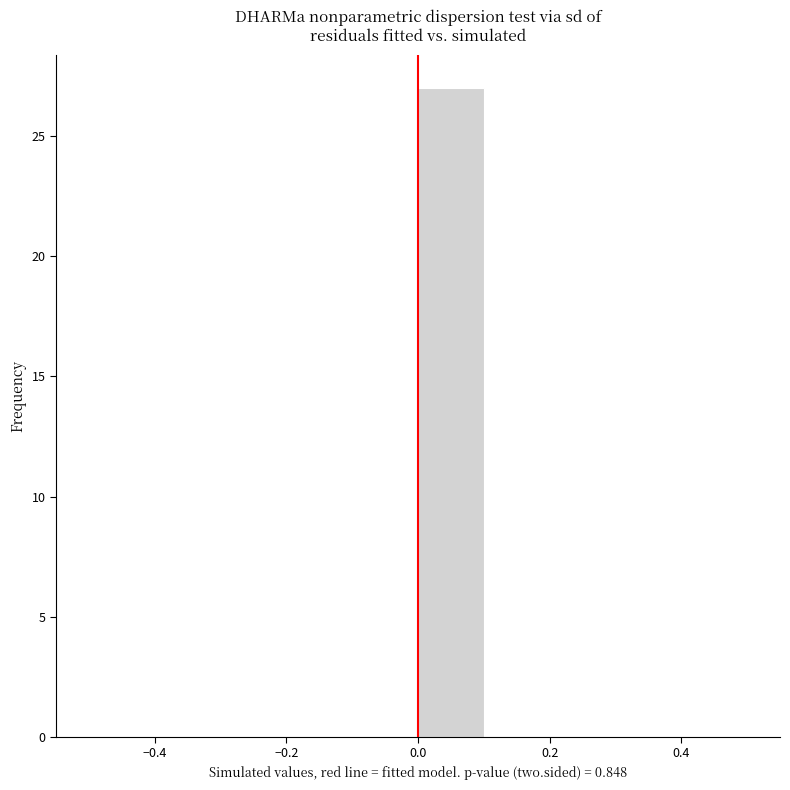

What is the height of the bar covering 0.0 to 0.1 on the x-axis? The values are not printed on the chart, so give them approximately, as read against the axis.

27